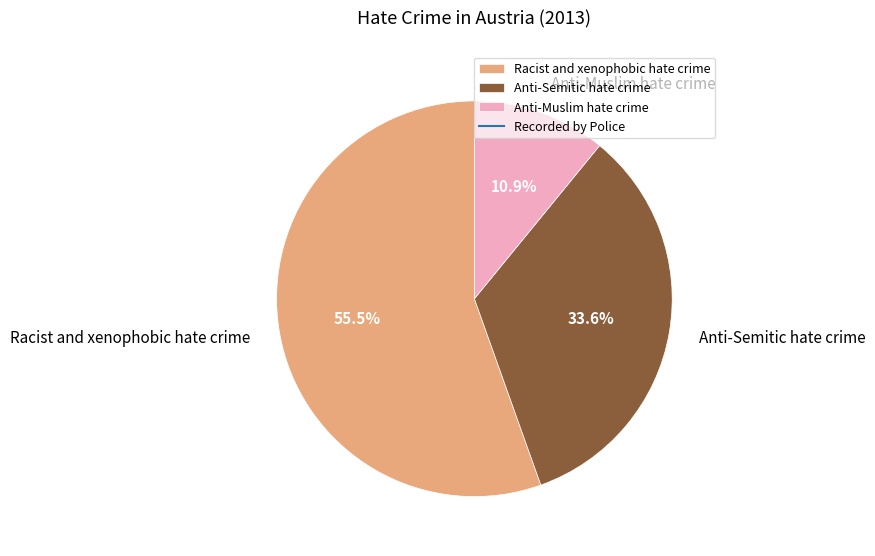

Is Racist and xenophobic hate crime the majority of the pie?

Yes